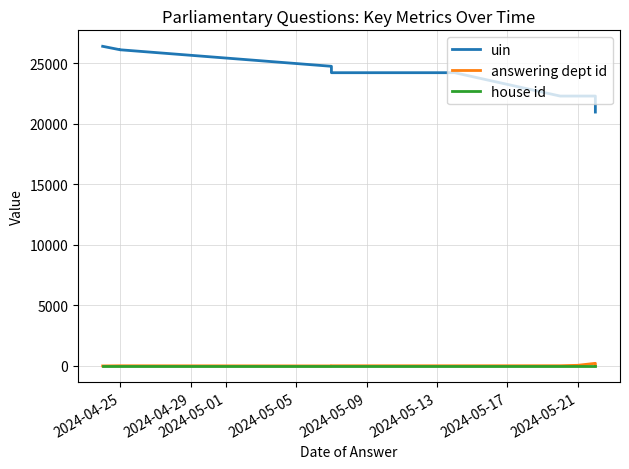

How many values in the uin series exceed 24223?

4